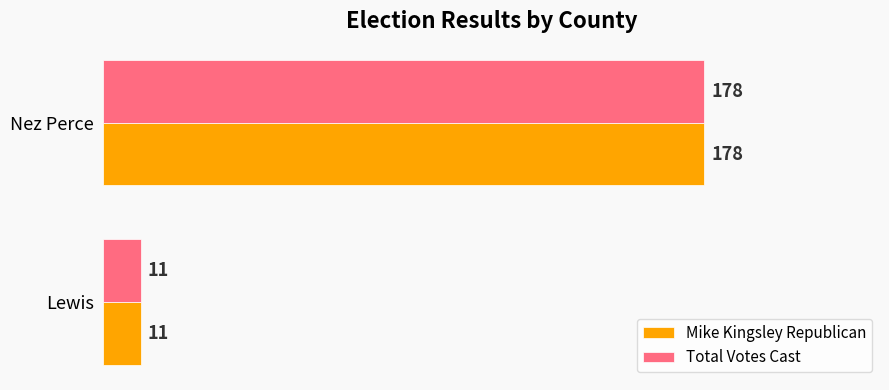

What is the greatest value displayed?

178